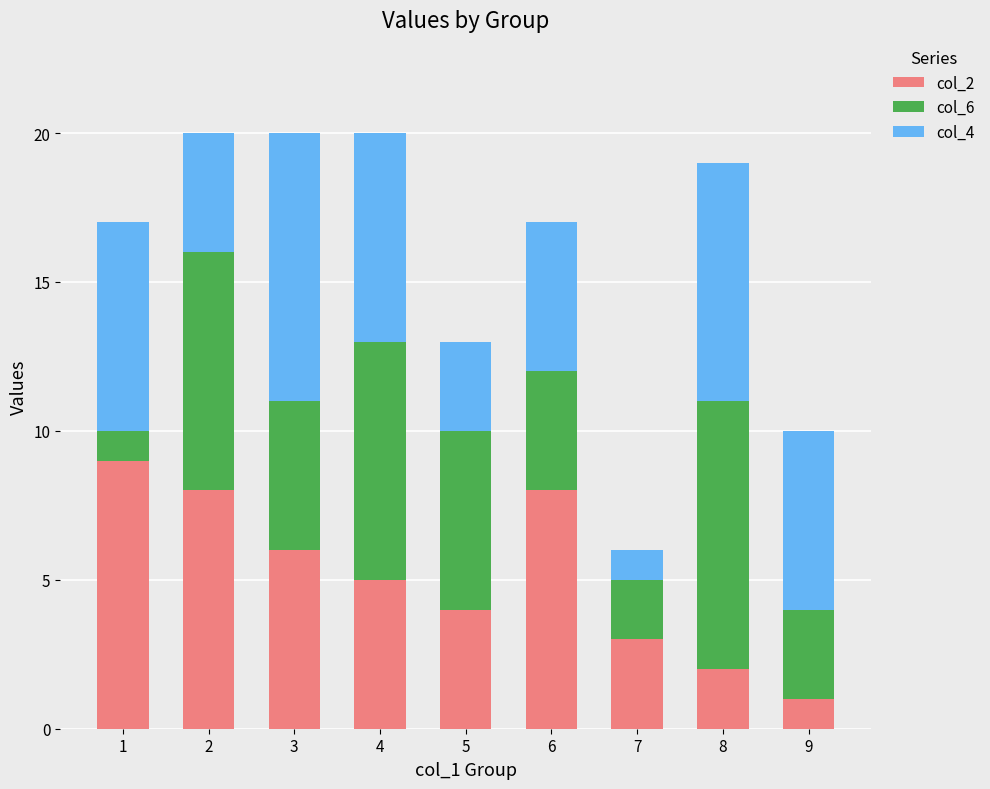

What is the total value across all series at 2?

20